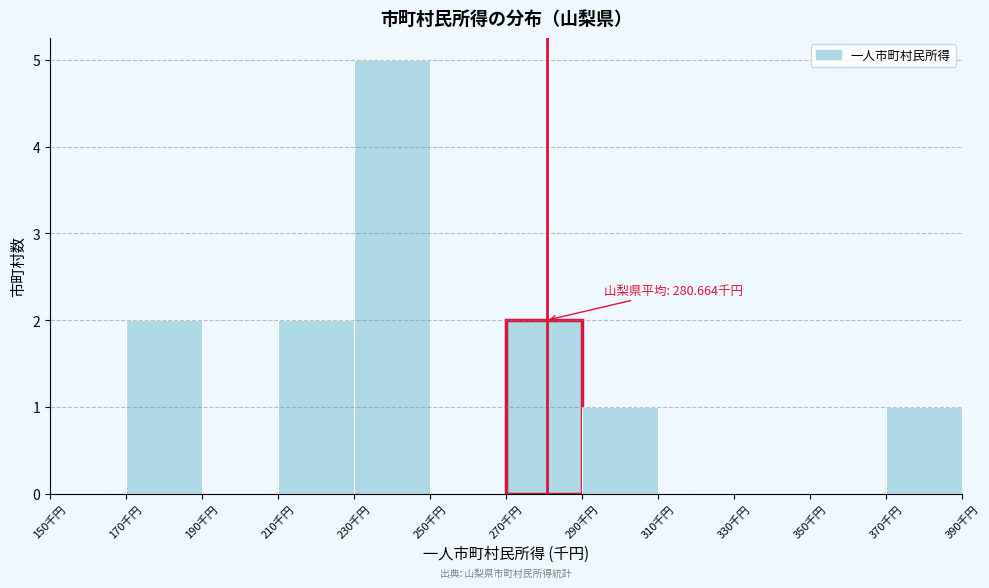

Over which range of the x-axis is the bar tallest?

230 to 250